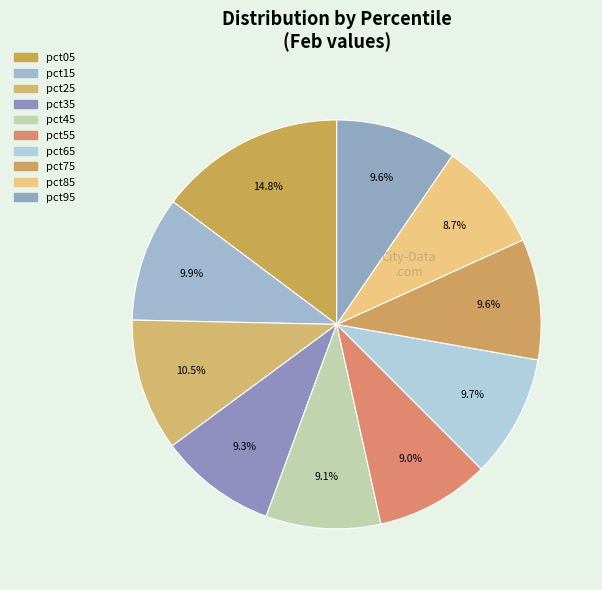

Does pct75 account for over 50% of the chart?

No